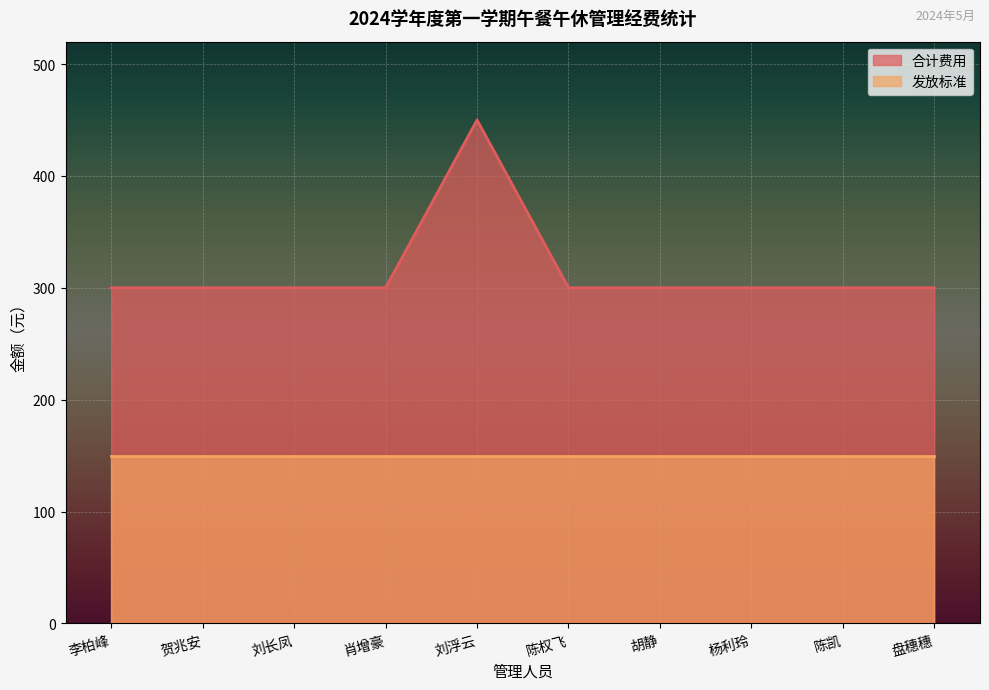

What is the greatest value displayed?

450